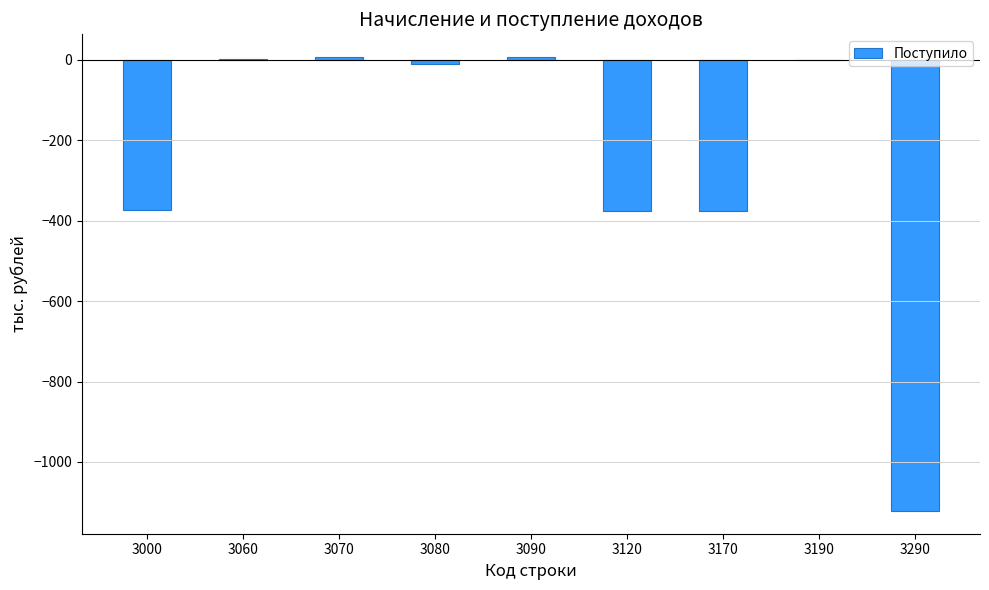

Are the bars grouped side by side (vs. stacked)?

No